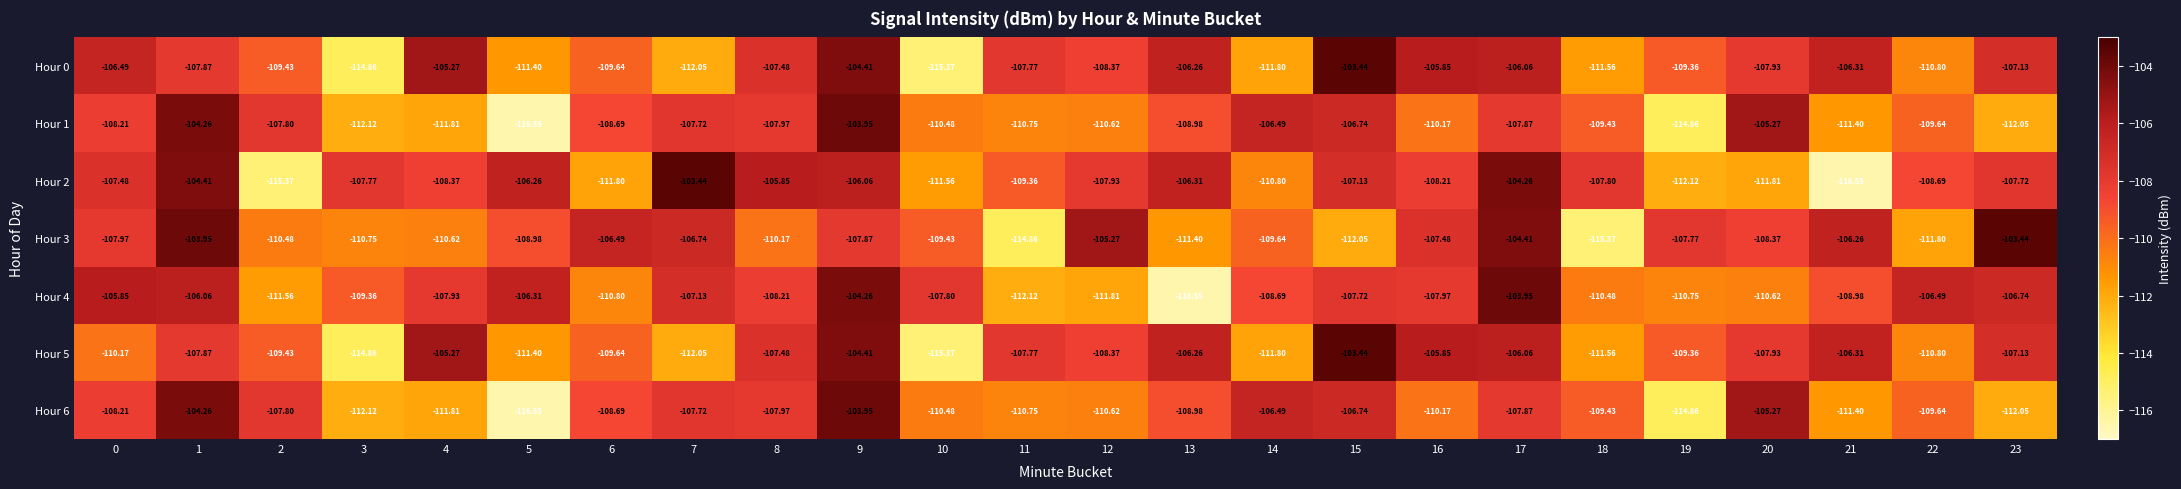

Is the value of Hour 1 at 10 greater than the value of Hour 5 at 3?

Yes